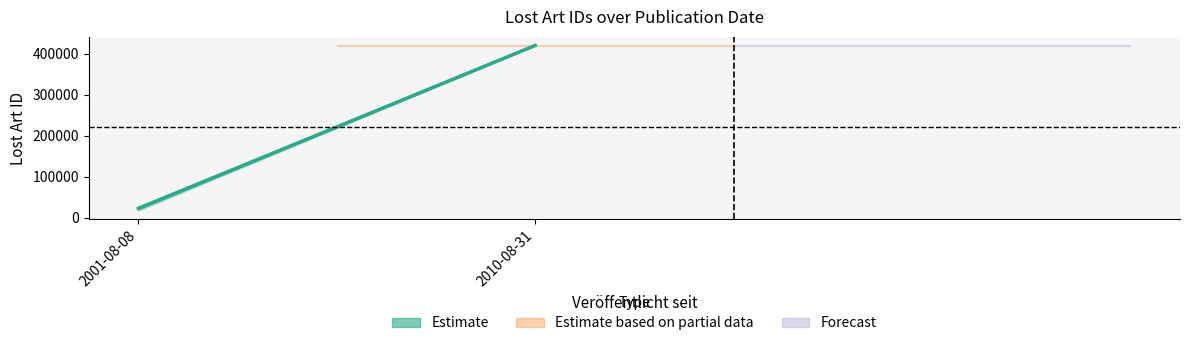

Which label corresponds to the largest value in the chart?

2010-08-31